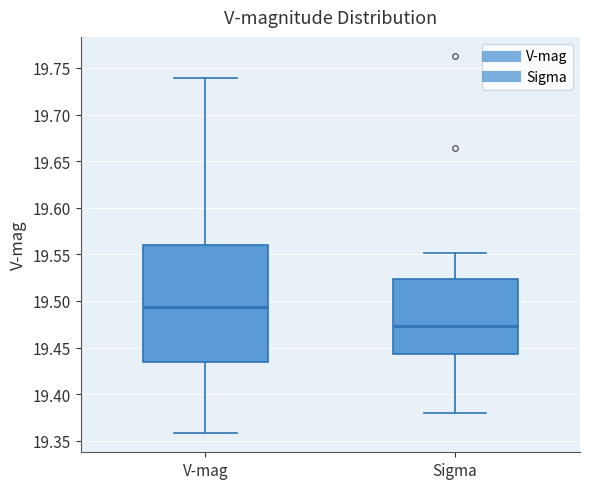

Which box's median line is the highest?

V-mag